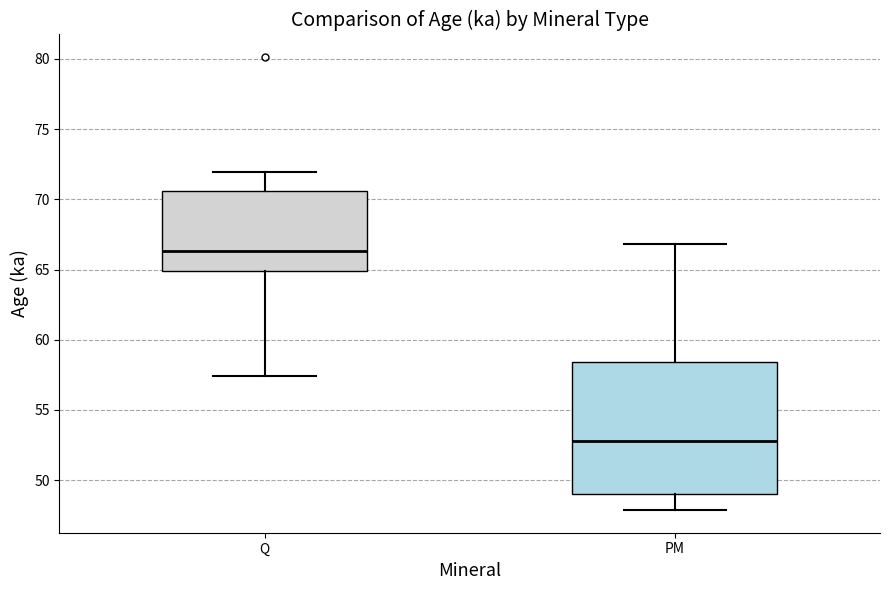

Where is the upper edge of the box for PM on the y-axis? The values are not printed on the chart, so give them approximately, as read against the axis.

58.5